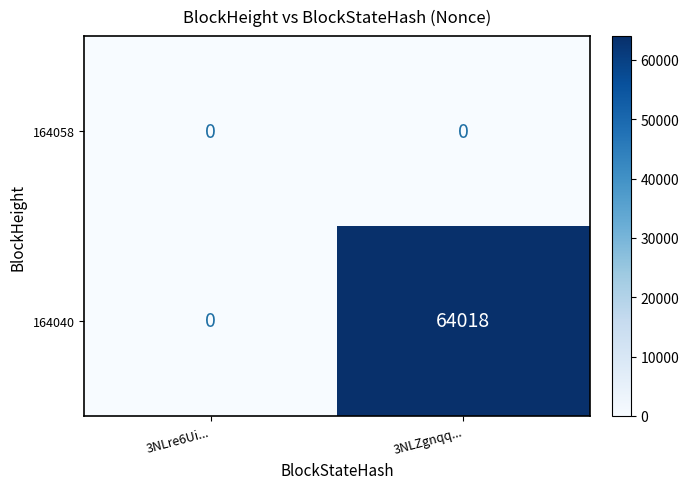

At how many categories does at least one series exceed 43375?

1